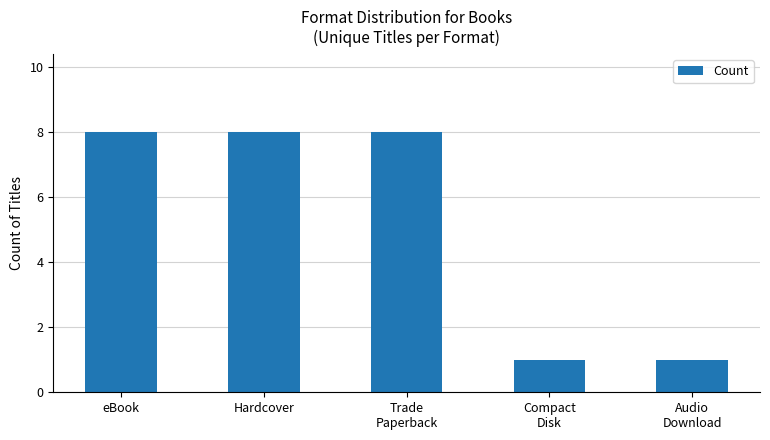

What is the label of the 2nd bar from the left?

Hardcover